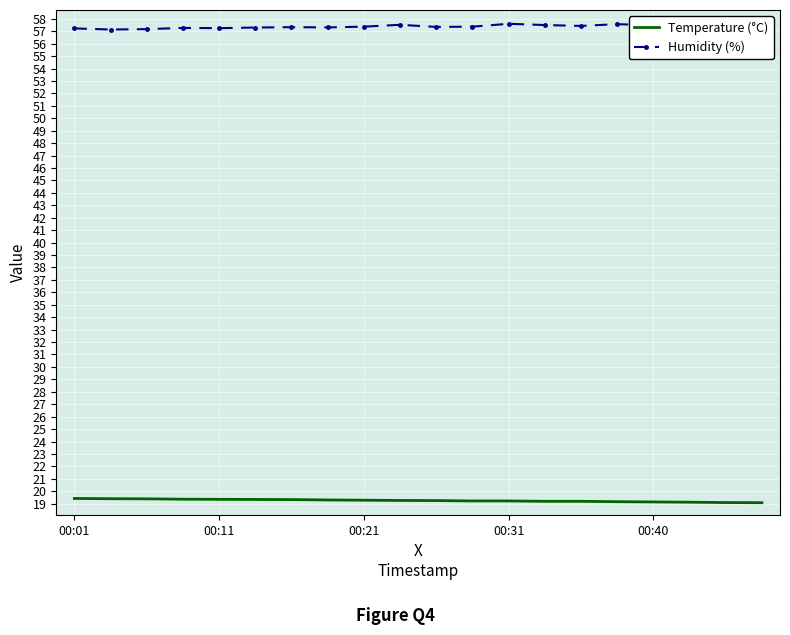

At 18, list the series in order from smallest to largest.

Temperature (°C), Humidity (%)